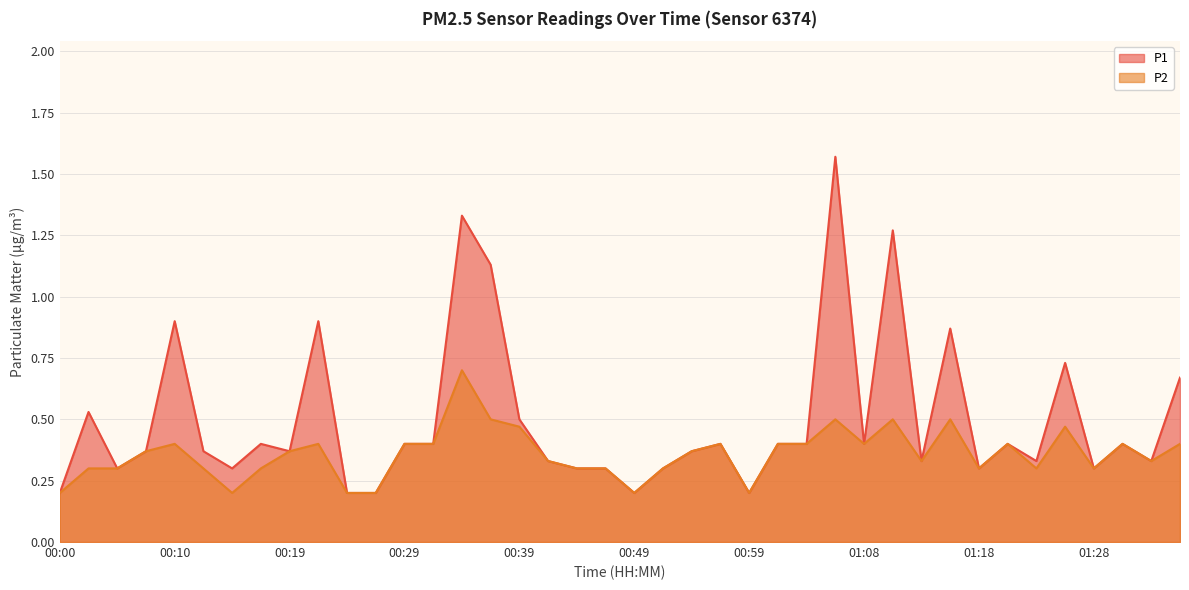

Reading left to right, transcribe all the data shown in this chart.

P1: 0.2	0.5	0.3	0.4	0.9	0.4	0.3	0.4	0.4	0.9	0.2	0.2	0.4	0.4	1.3	1.1	0.5	0.3	0.3	0.3	0.2	0.3	0.4	0.4	0.2	0.4	0.4	1.6	0.4	1.3	0.3	0.9	0.3	0.4	0.3	0.7	0.3	0.4	0.3	0.7
P2: 0.2	0.3	0.3	0.4	0.4	0.3	0.2	0.3	0.4	0.4	0.2	0.2	0.4	0.4	0.7	0.5	0.5	0.3	0.3	0.3	0.2	0.3	0.4	0.4	0.2	0.4	0.4	0.5	0.4	0.5	0.3	0.5	0.3	0.4	0.3	0.5	0.3	0.4	0.3	0.4